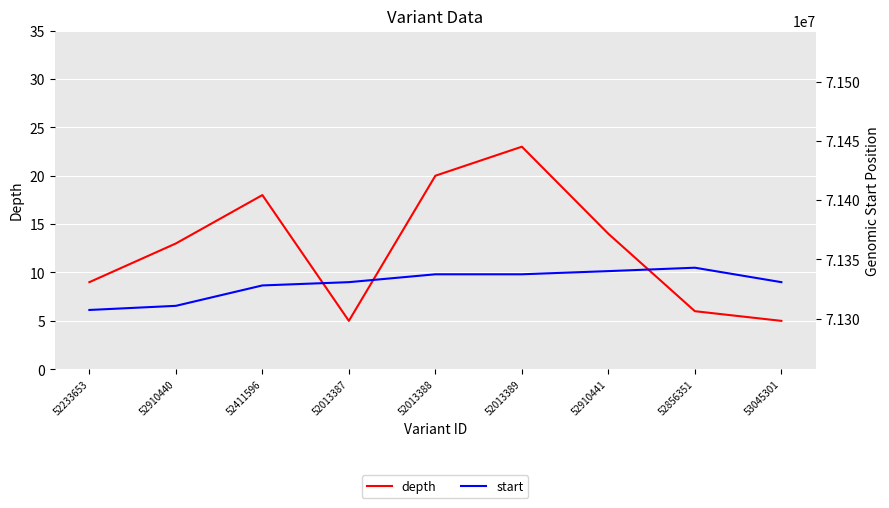

Which category has the lowest value across all series?

52013387